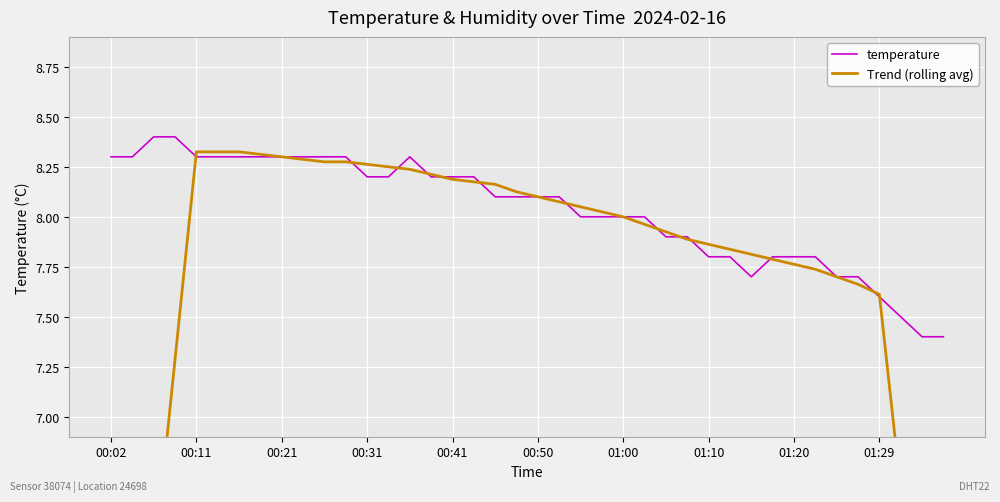

What is the minimum value for temperature?

7.4